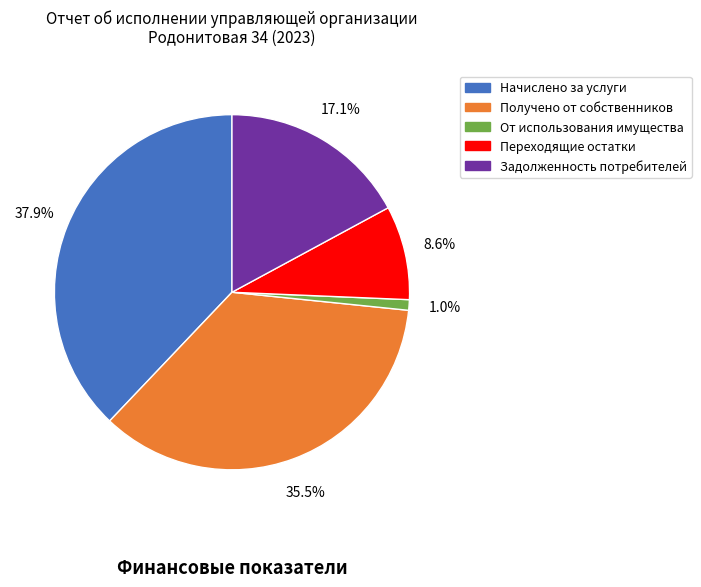

Is there any slice that represents more than half of the pie?

No